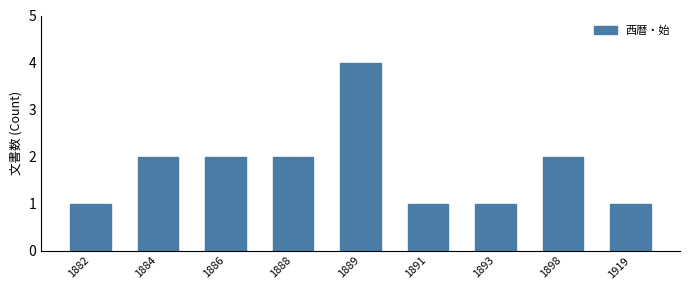

Between 1889 and 1888, which is larger?

1889